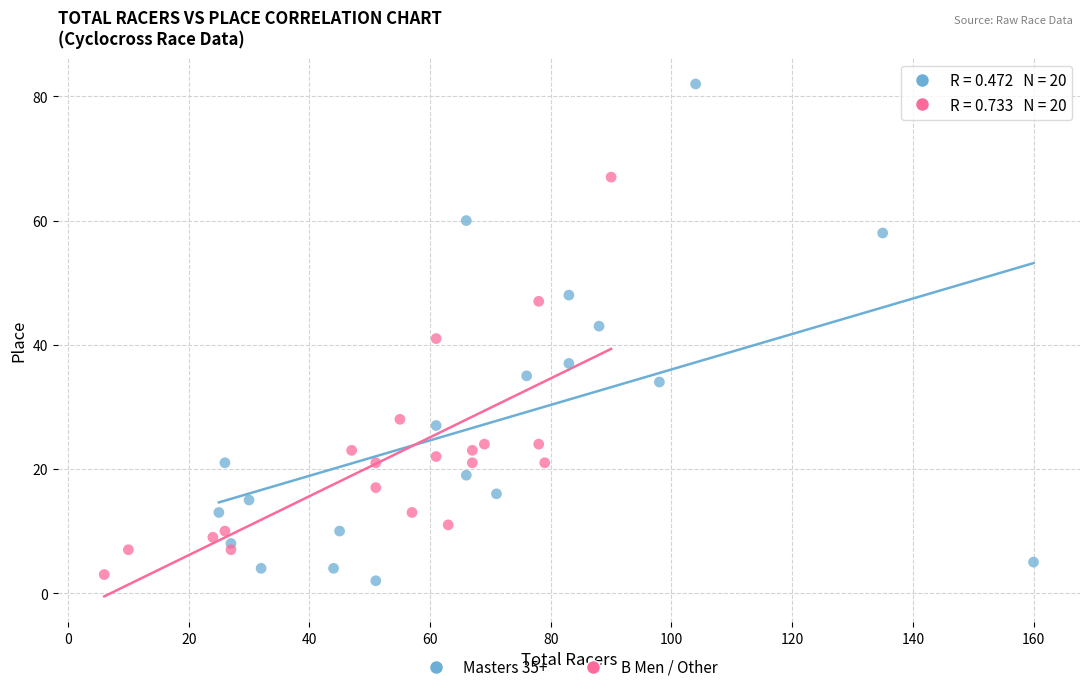

Which series contains the highest Y value?

Masters 35+